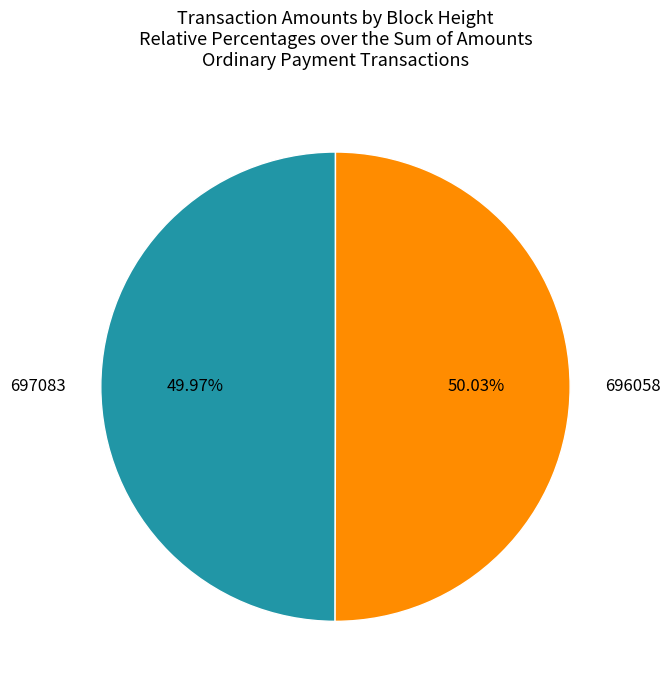

What is the ratio of the value at 696058 to the value at 697083?

1.0